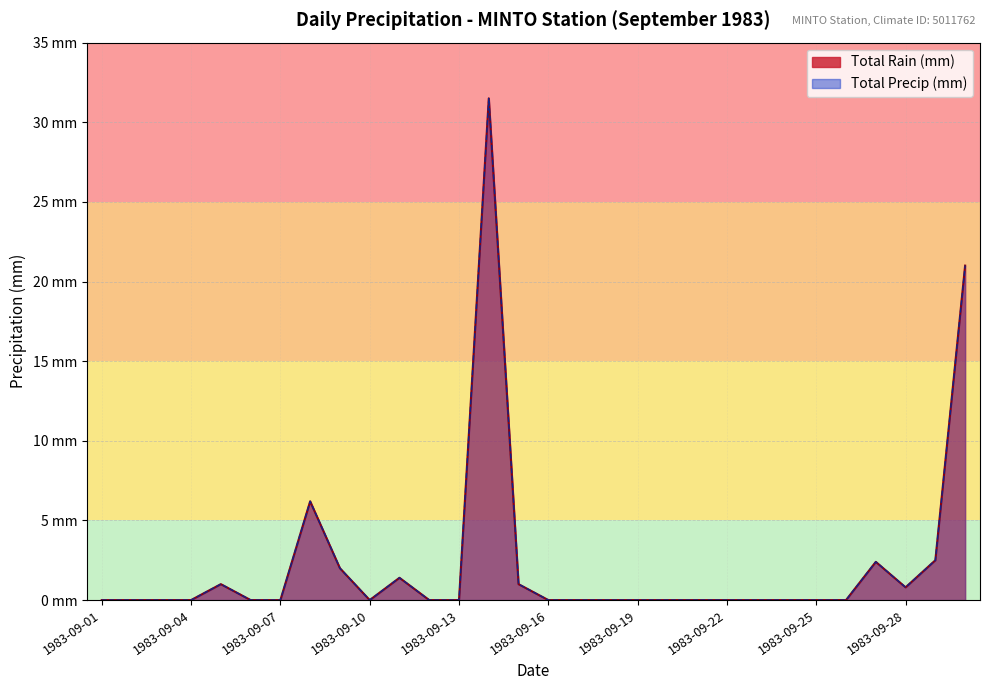

True or false: Total Rain (mm) and Total Precip (mm) intersect in this chart.

False